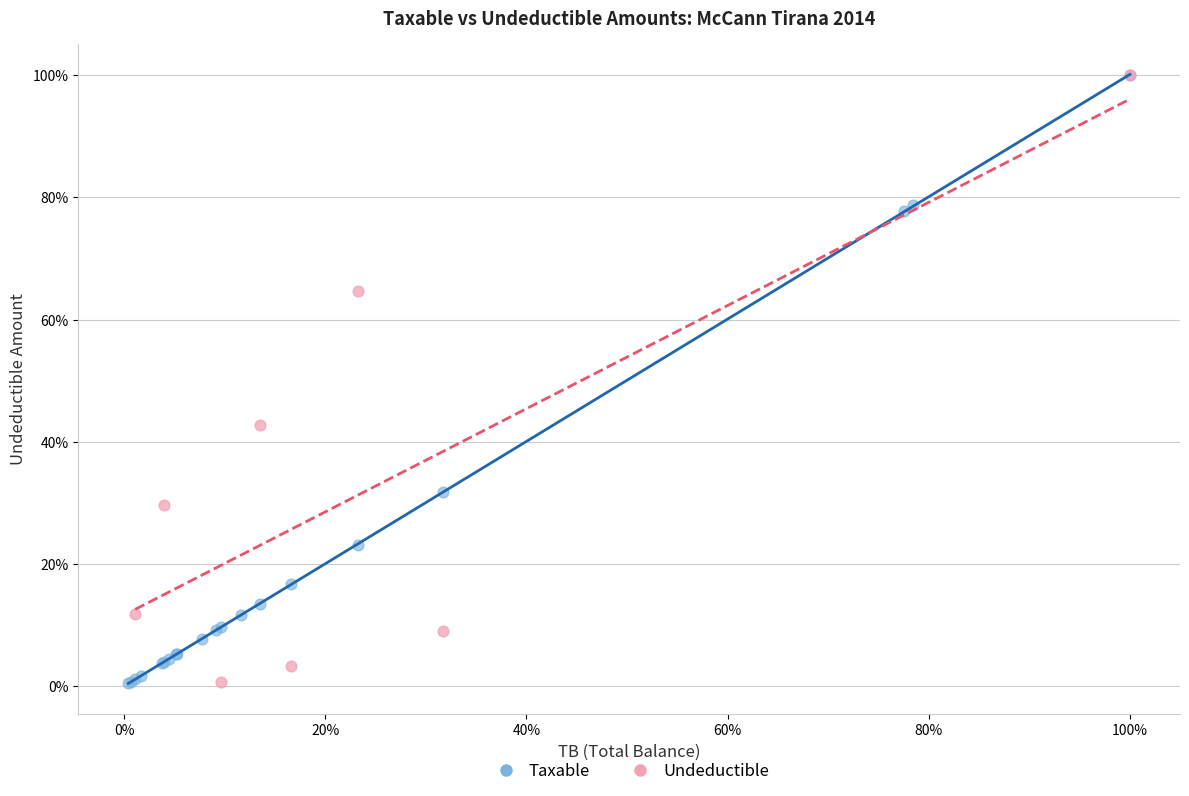

What are all the series names shown in the legend?

Taxable, Undeductible